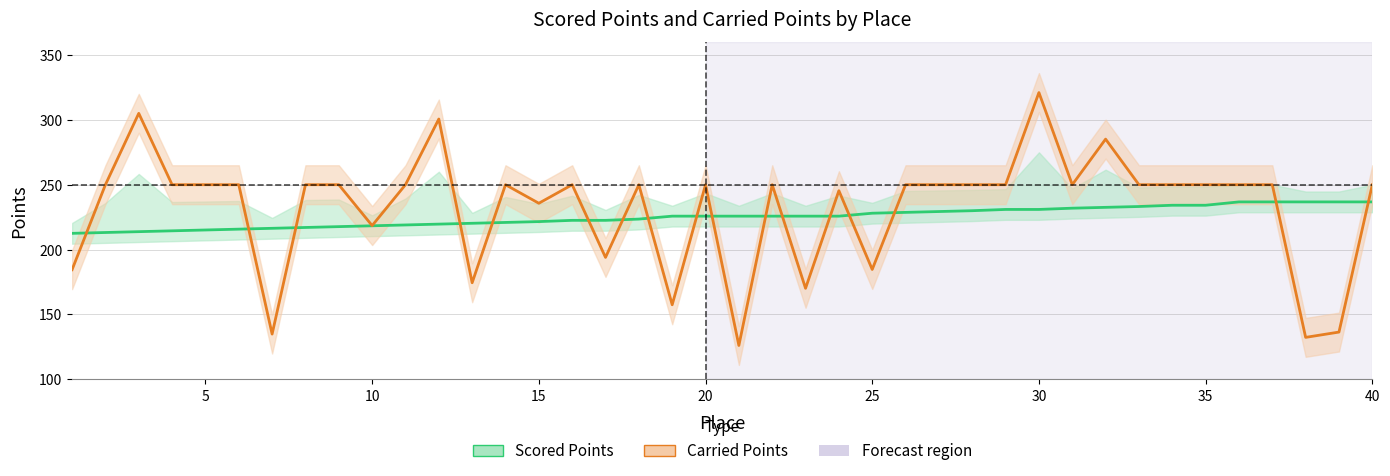

True or false: Scored Points has more than 0 interior local peaks.

False